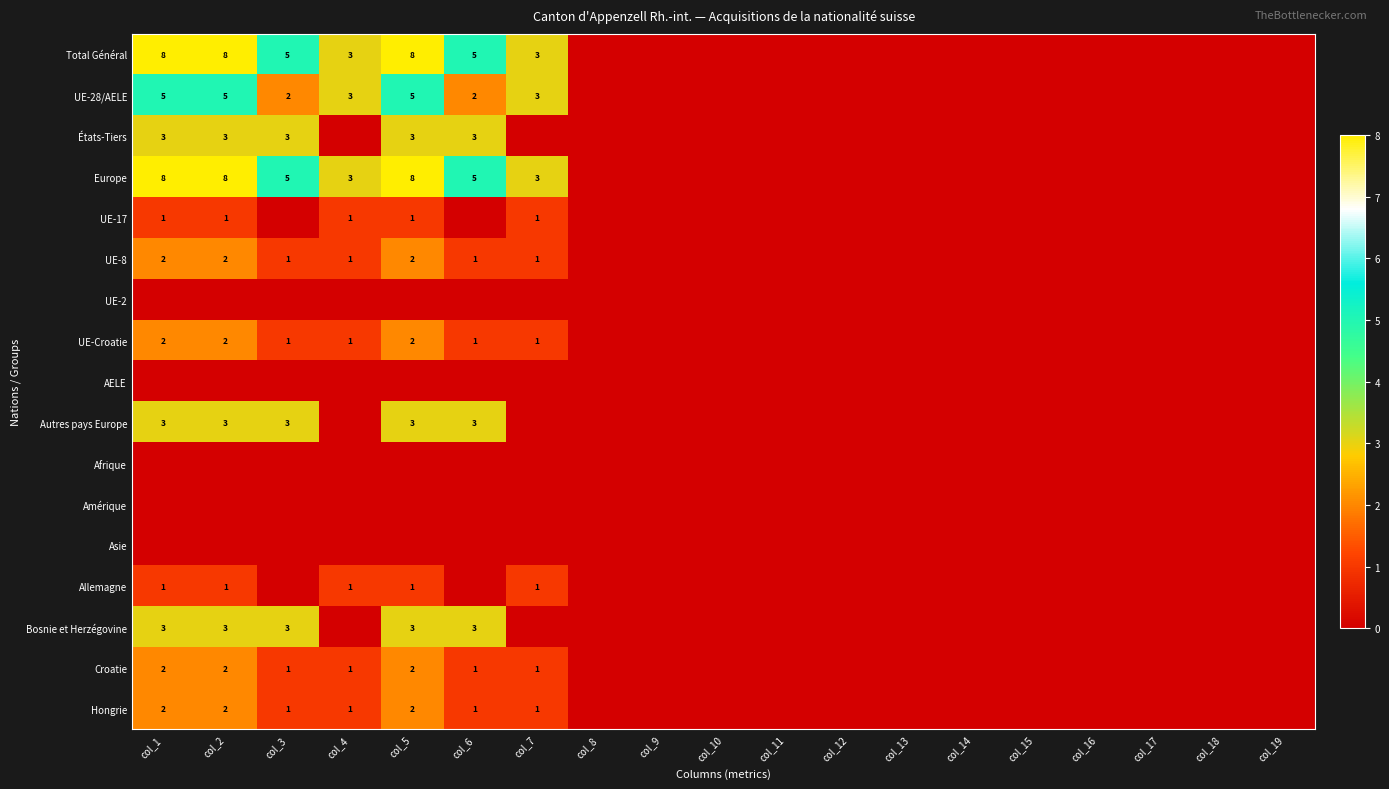

The UE-Croatie series shows 2 at col_1. True or false?

True